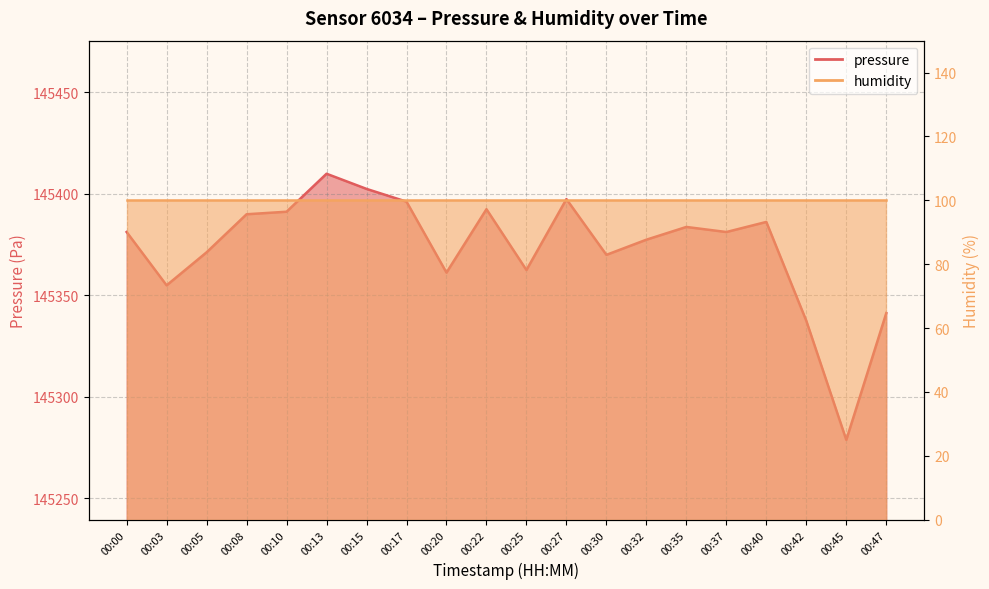

List the labels in order of value, largest first.

00:13, 00:15, 00:27, 00:17, 00:22, 00:10, 00:08, 00:40, 00:35, 00:00, 00:37, 00:32, 00:05, 00:30, 00:25, 00:20, 00:03, 00:47, 00:42, 00:45